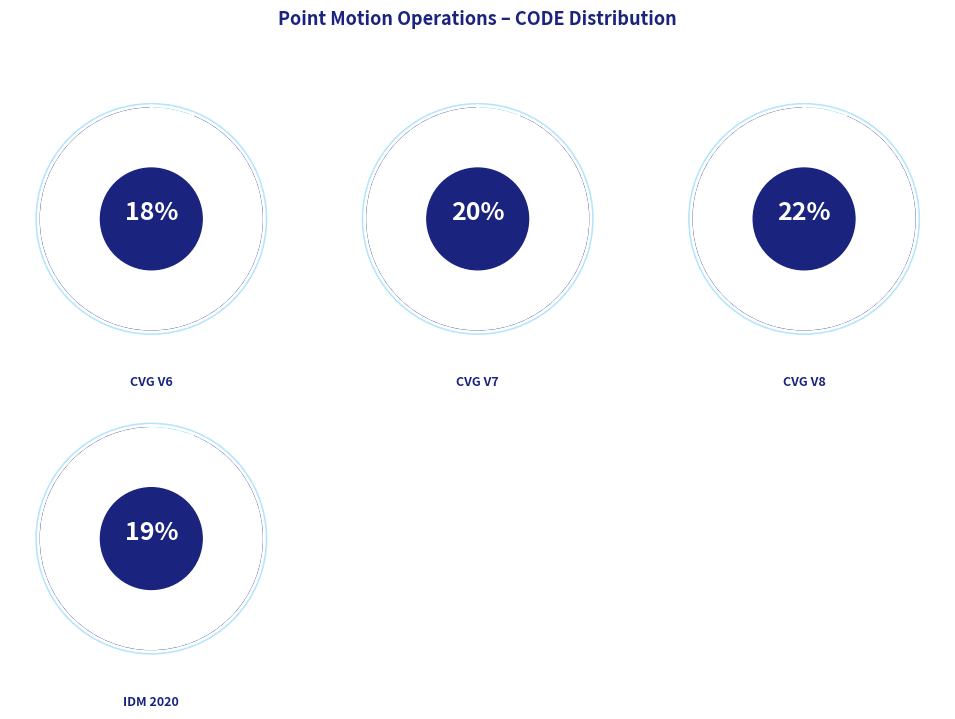

To the nearest percent, what percentage of the pie is Canada velocity grid v7?

20%